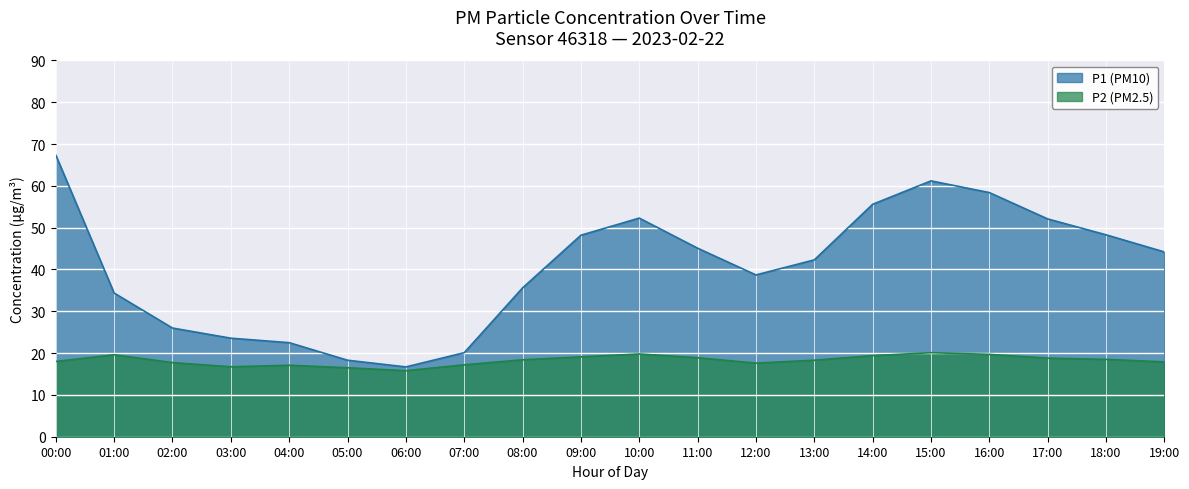

At which label is P1 closest to 42?

13:00